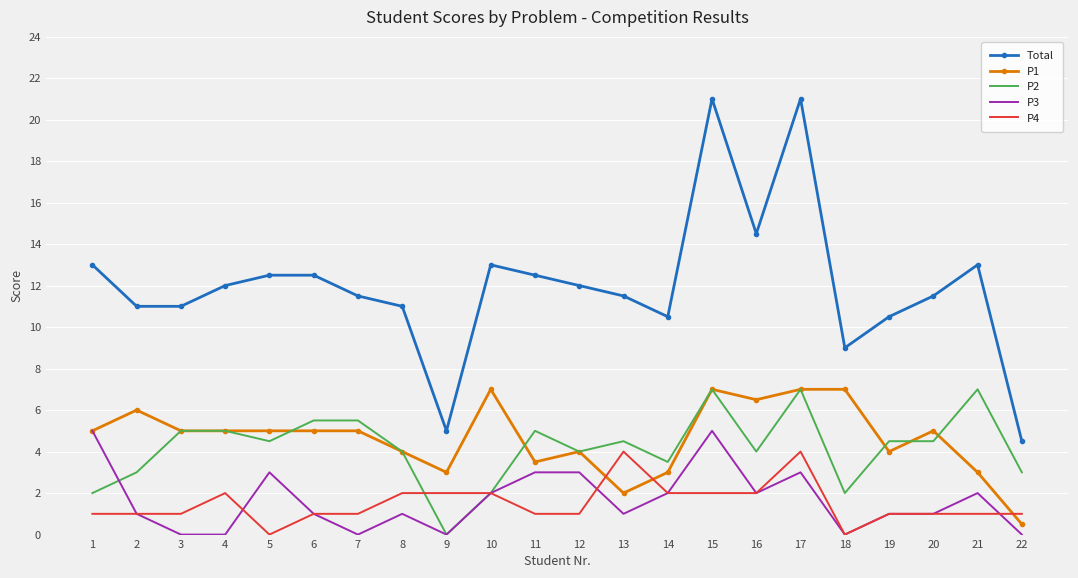

What is the spread (max minus min) of values at 20?

10.5